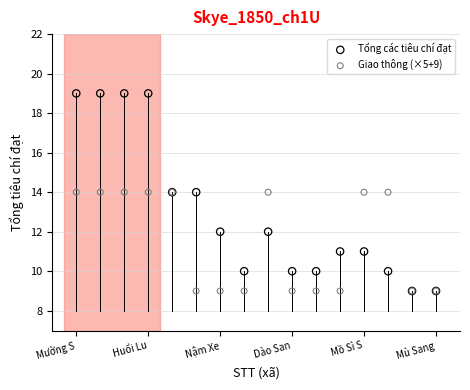

What are all the series names shown in the legend?

Tổng các tiêu chí đạt, Giao thông (×5+9)